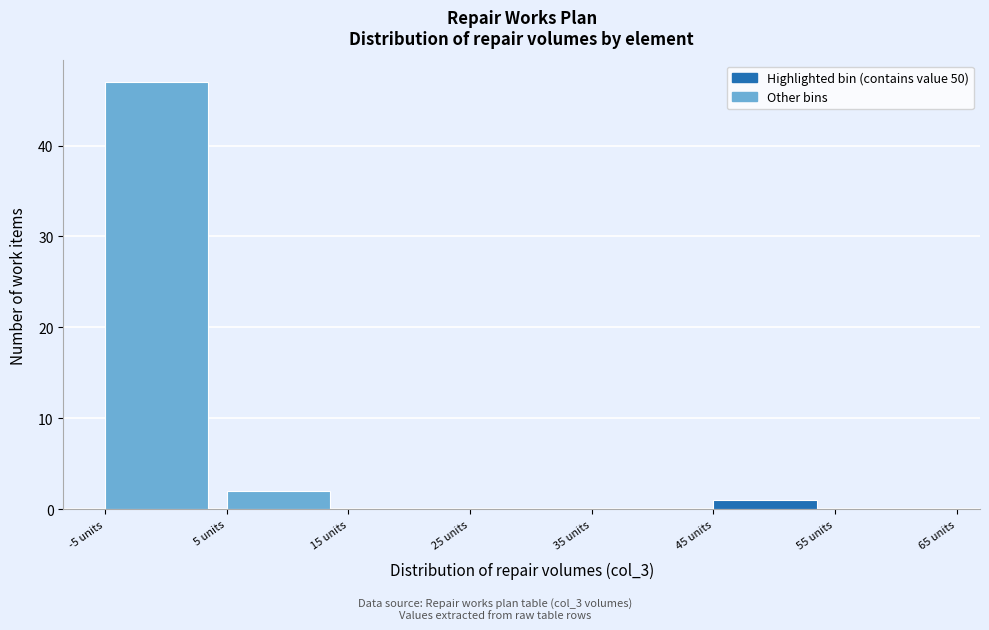

Reading left to right, list every bar in this chart as the range it spans on the x-axis followed by its height. The values are not printed on the chart, so give them approximately, as read against the axis.

-5 to 5: 47
5 to 15: 2
15 to 25: 0
25 to 35: 0
35 to 45: 0
45 to 55: 1
55 to 65: 0